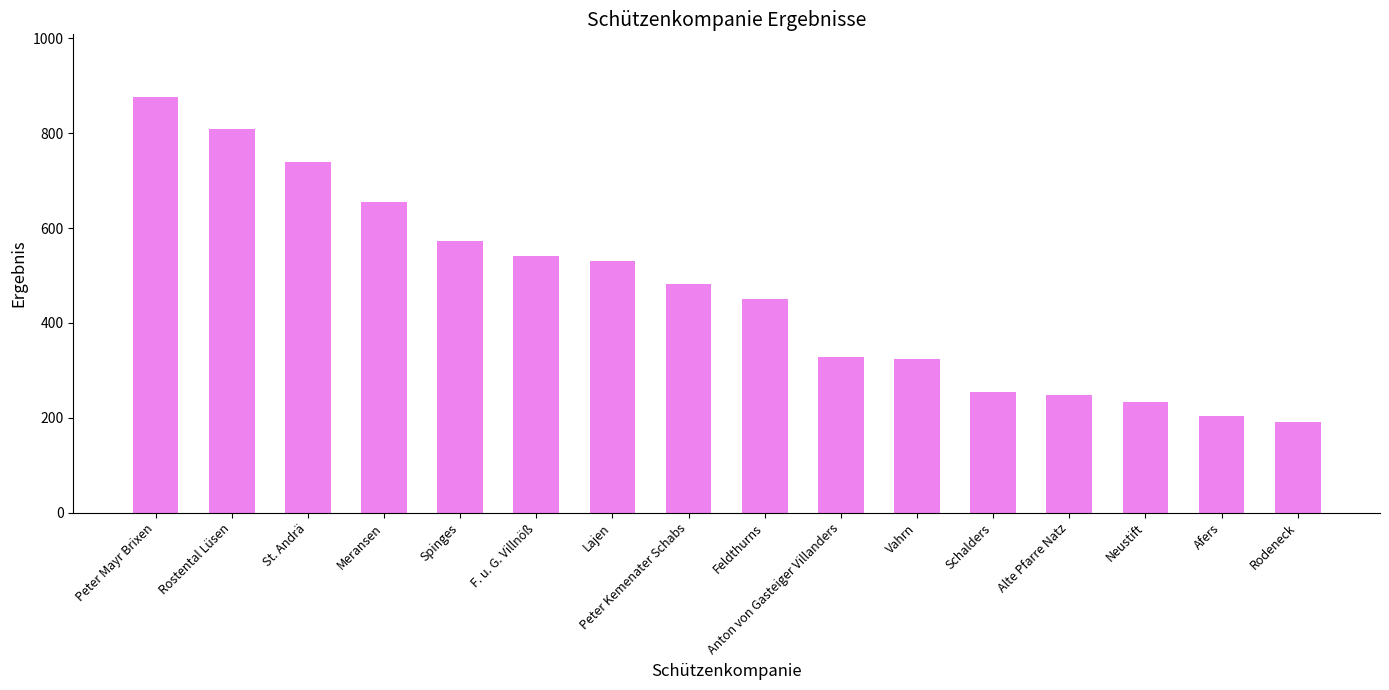

Reading left to right, what are all the values shown in this chart?

Peter Mayr Brixen=877	Rostental Lüsen=809	St. Andrä=740	Meransen=655	Spinges=573	F. u. G. Villnöß=541	Lajen=530	Peter Kemenater Schabs=481	Feldthurns=450	Anton von Gasteiger Villanders=329	Vahrn=323	Schalders=254	Alte Pfarre Natz=248	Neustift=234	Afers=203	Rodeneck=190